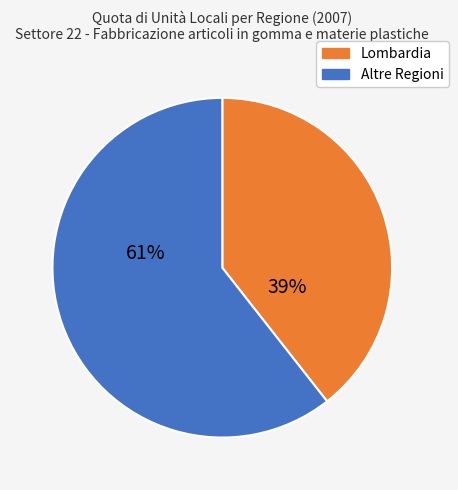

Is there any slice that represents more than half of the pie?

Yes